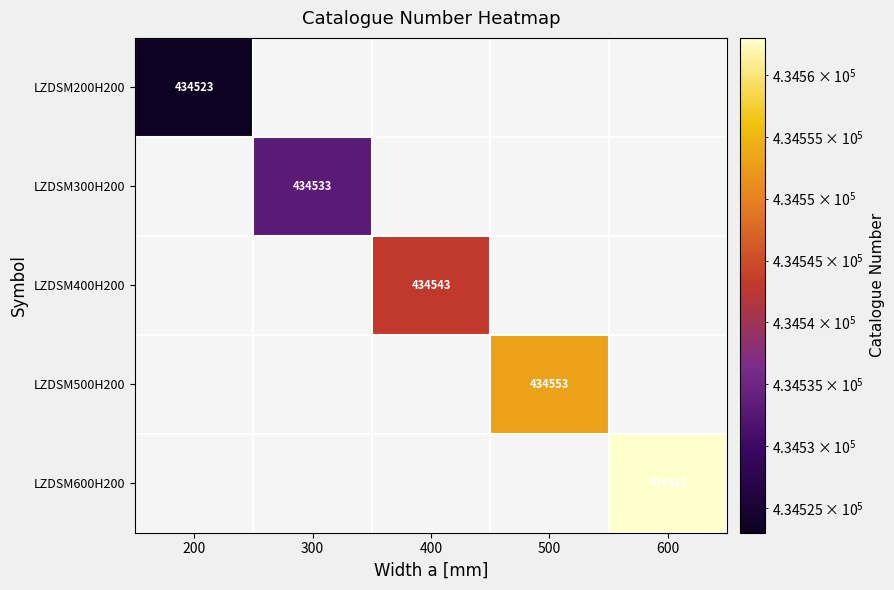

List the series in order of their overall mean, lowest first.

LZDSM200H200, LZDSM300H200, LZDSM400H200, LZDSM500H200, LZDSM600H200